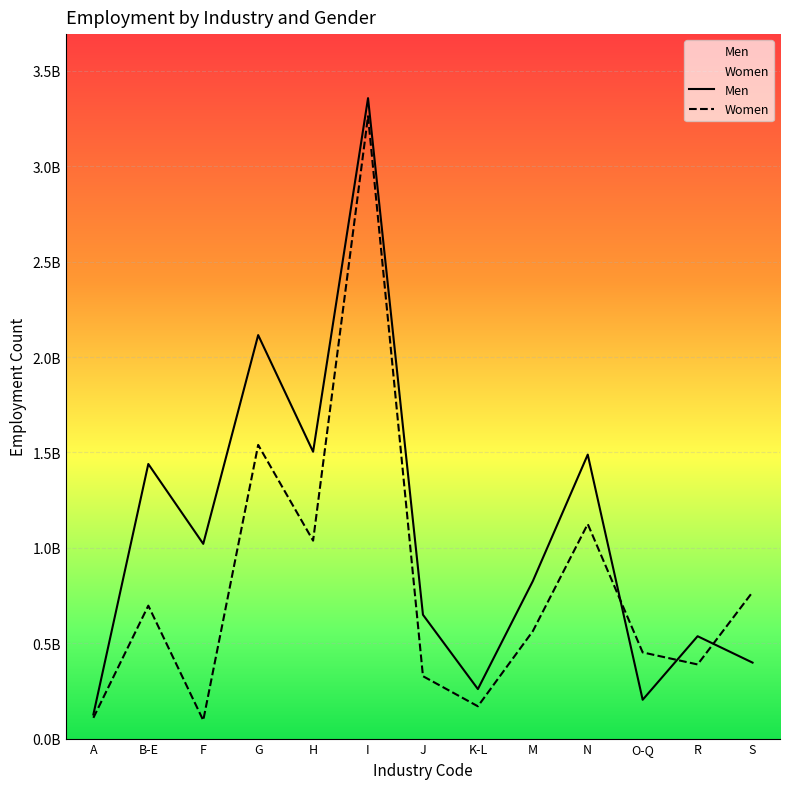

Rank the series at M from lowest to highest value.

Women, Men